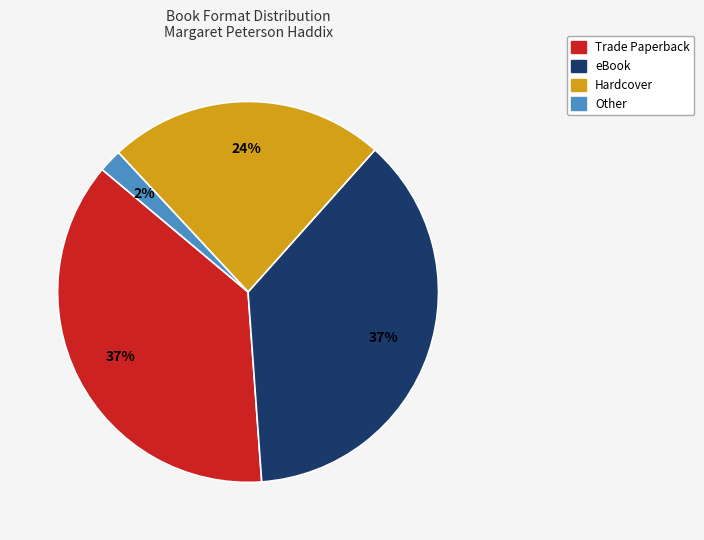

To the nearest percent, what is the difference between the largest and smallest slice percentages?

35%